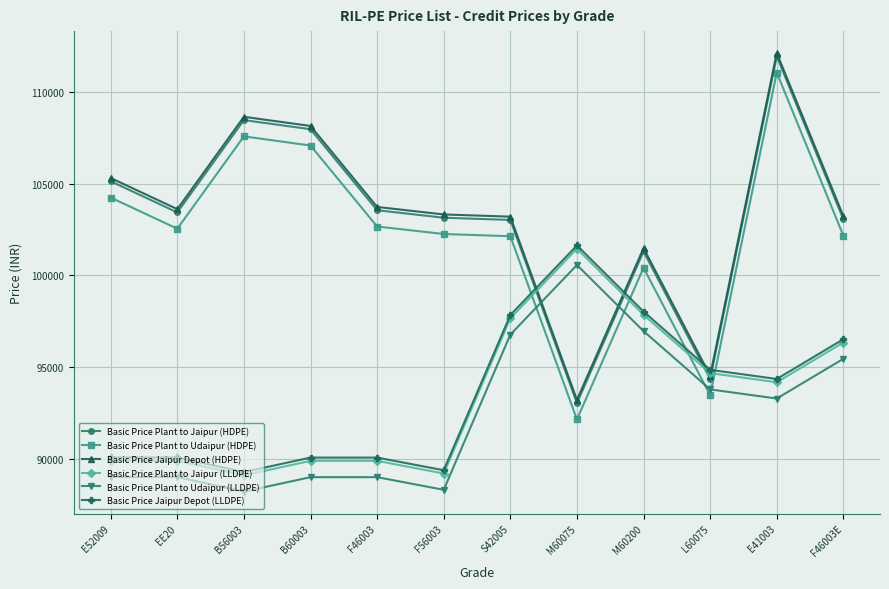

What is the sum of the Basic Price Jaipur Depot (HDPE) values at S42005 and F46003?

206930